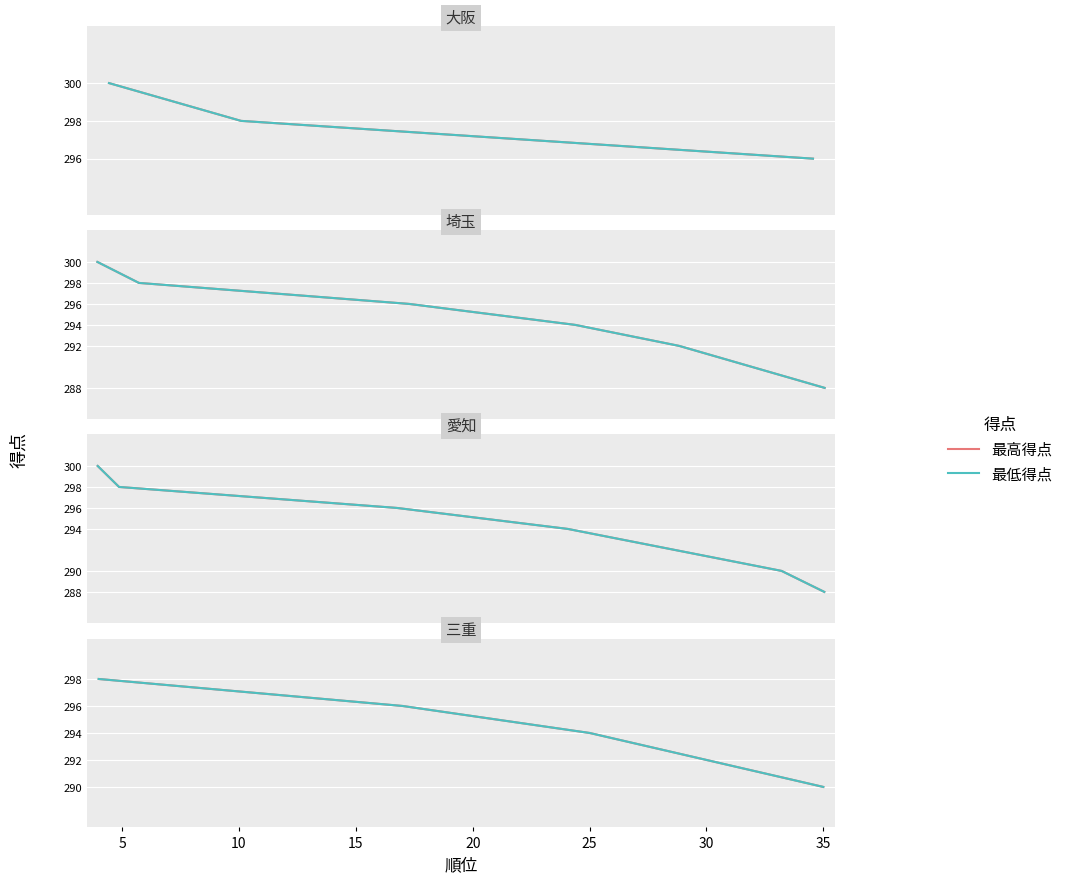

Which series has the largest range (max minus min)?

最高得点